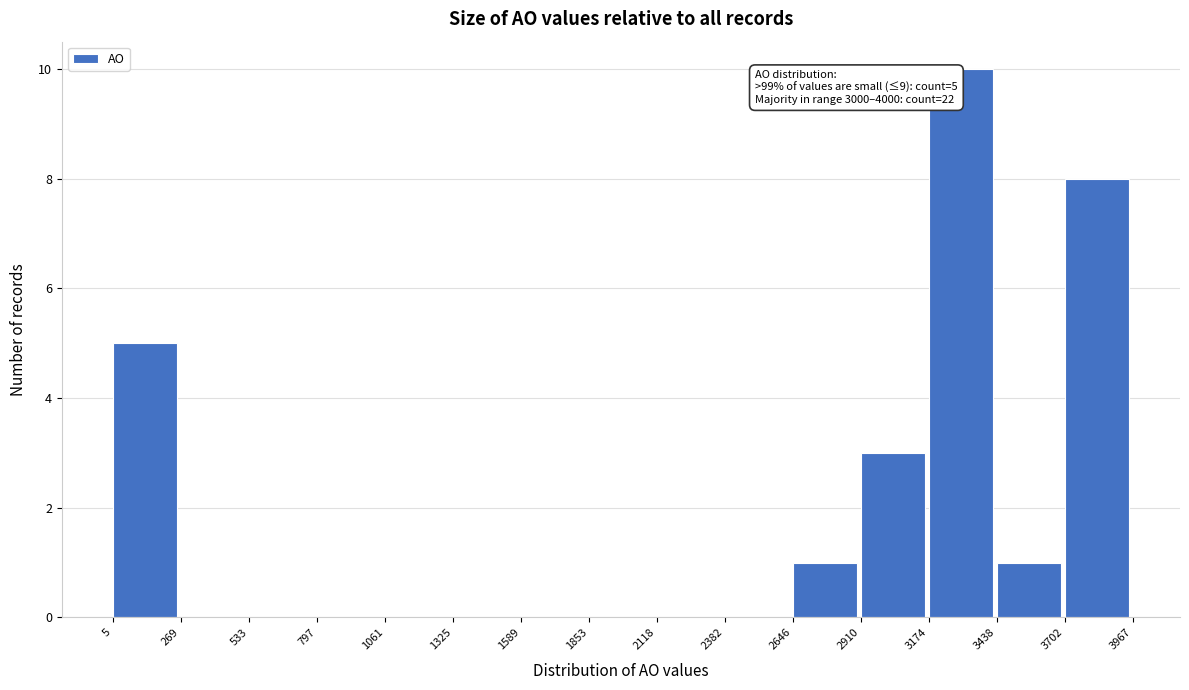

Over which range of the x-axis is the bar tallest?

3174 to 3438